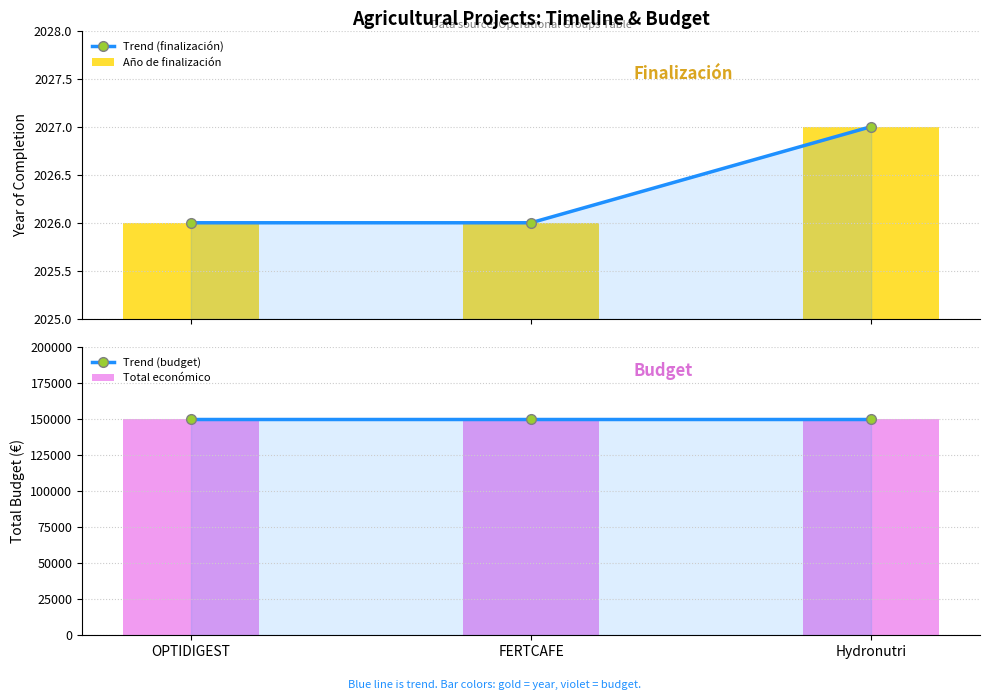

At FERTCAFE, list the series in order from largest to smallest.

Trend (budget), Total económico, Trend (finalización), Año de finalización